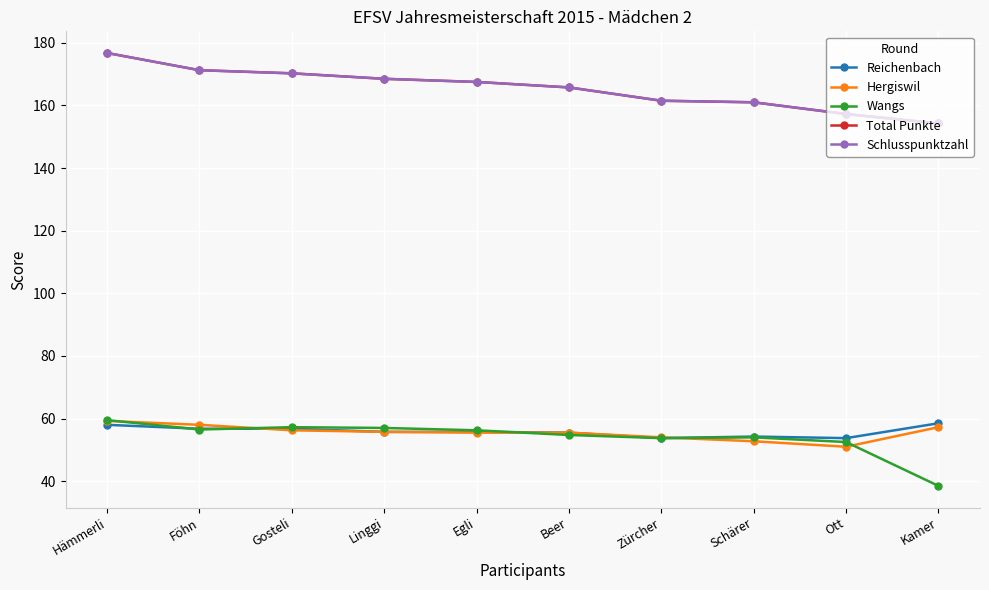

The Wangs series shows 26.6 at Ott. True or false?

False